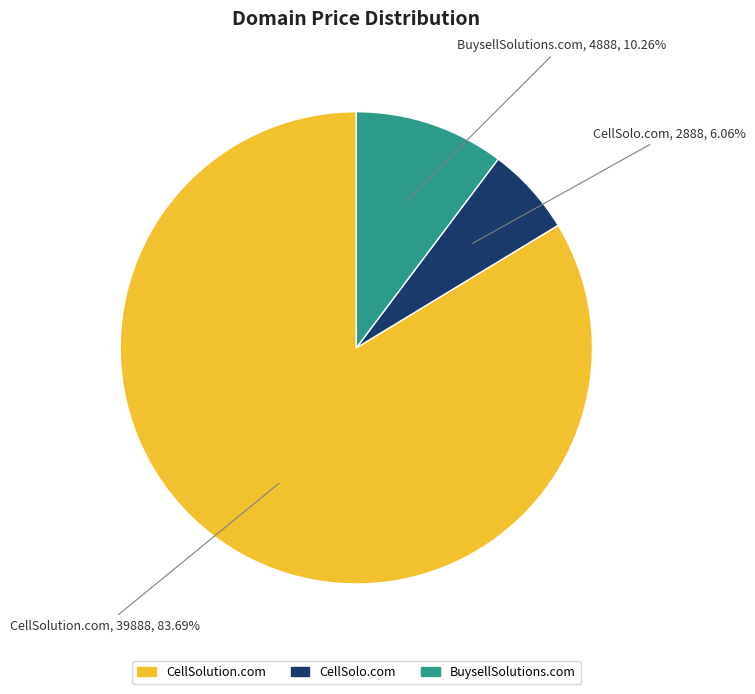

Do CellSolo.com and BuysellSolutions.com together represent more than half of the pie?

No